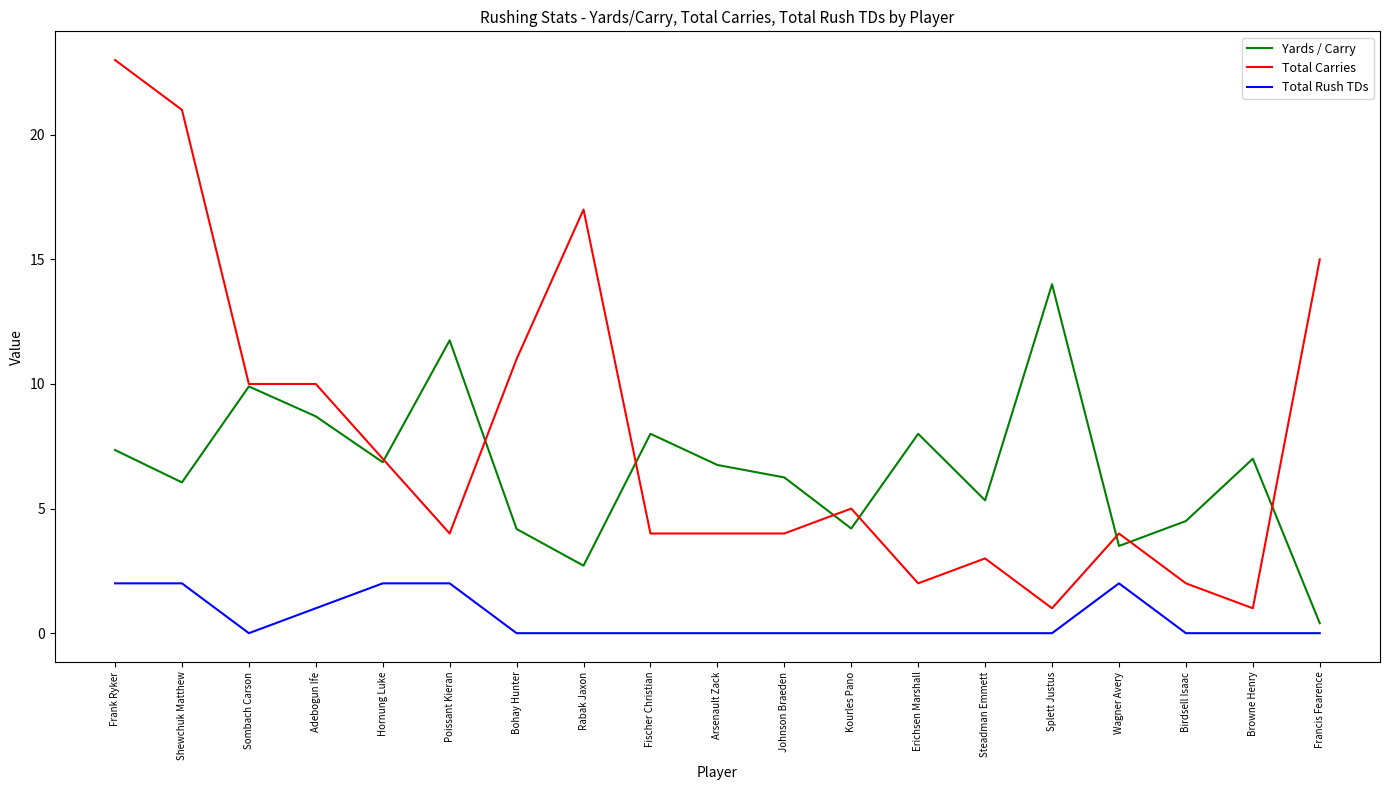

What are all the series names shown in the legend?

Yards / Carry, Total Carries, Total Rush TDs